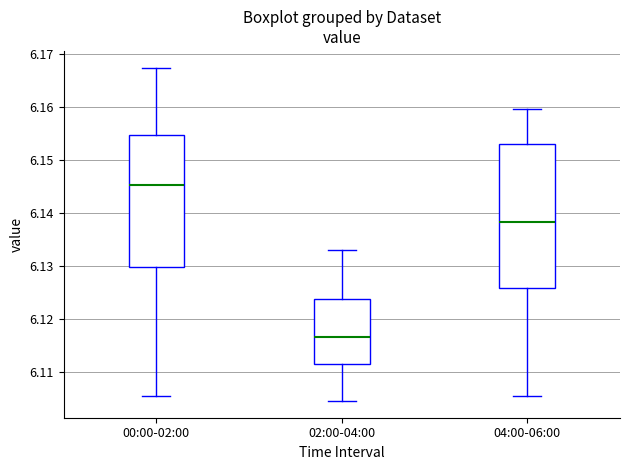

Which box's median line is the lowest?

02:00-04:00